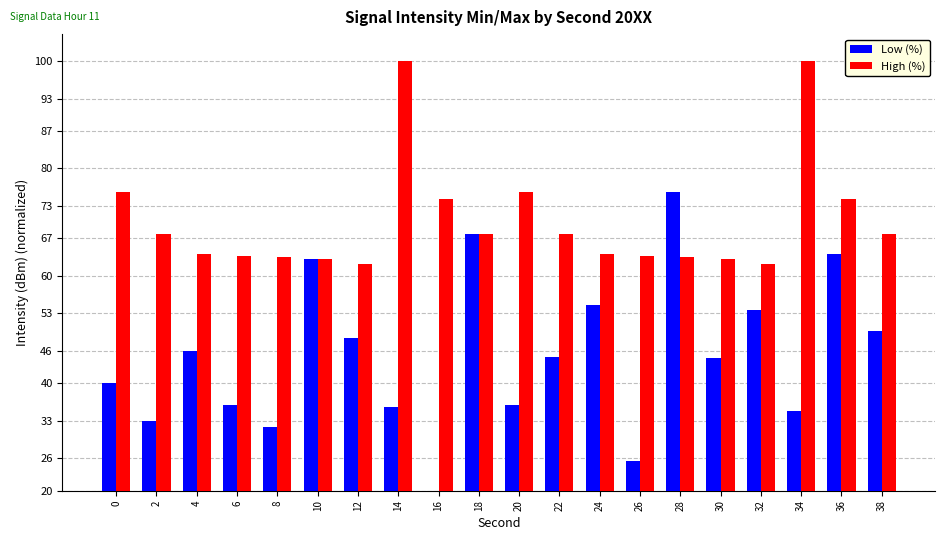

What is the difference between the highest and lowest values at 12?

13.7